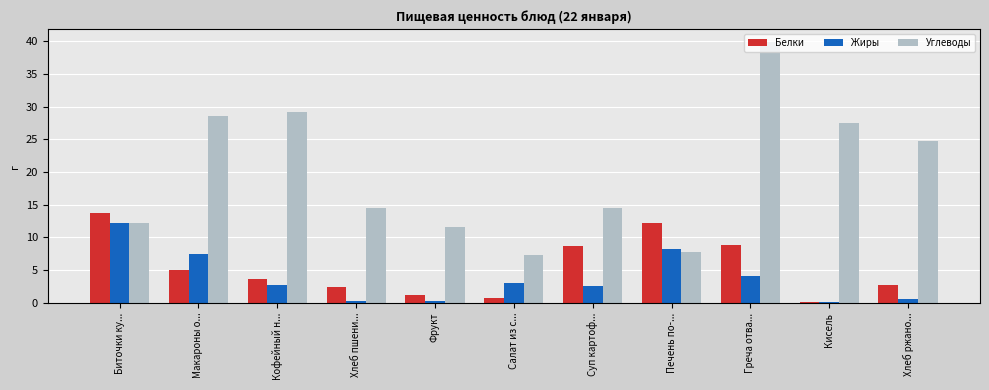

Is it true that Жиры equals 2.5 at Суп картоф...?

True